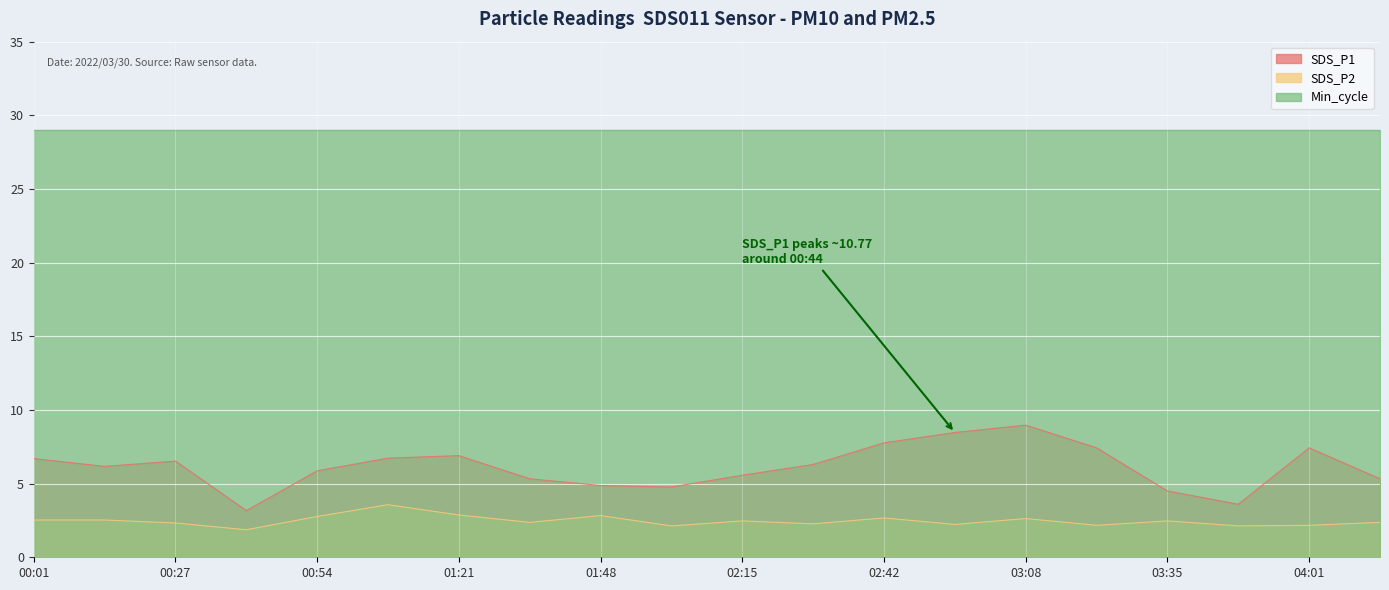

Between 02:55 and 02:02, which is larger?

02:55